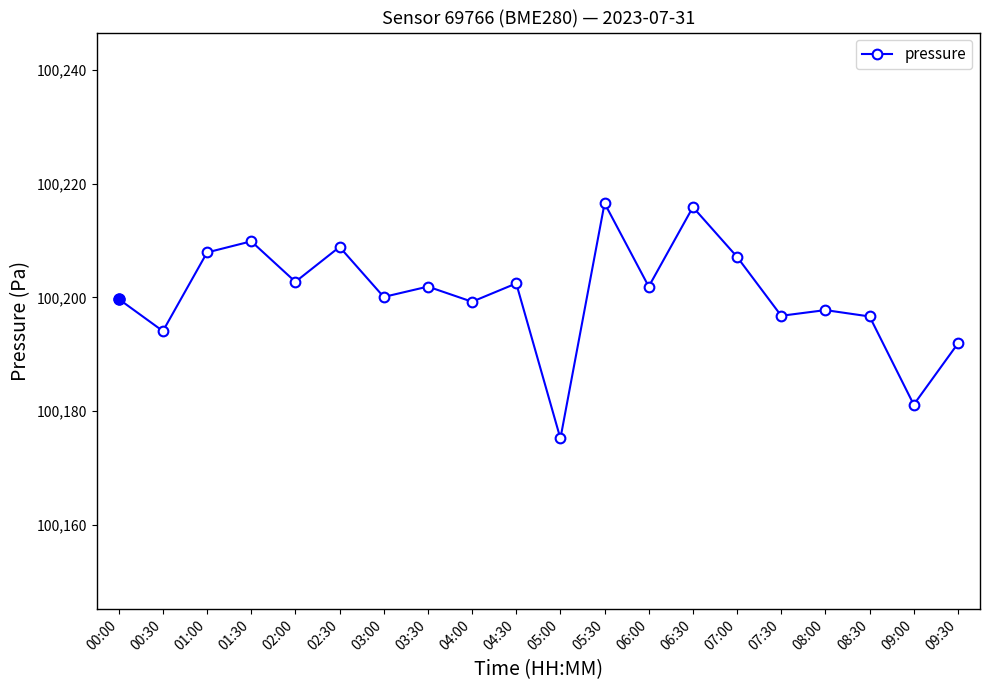

True or false: the data shows 156002.0 at 02:30.

False